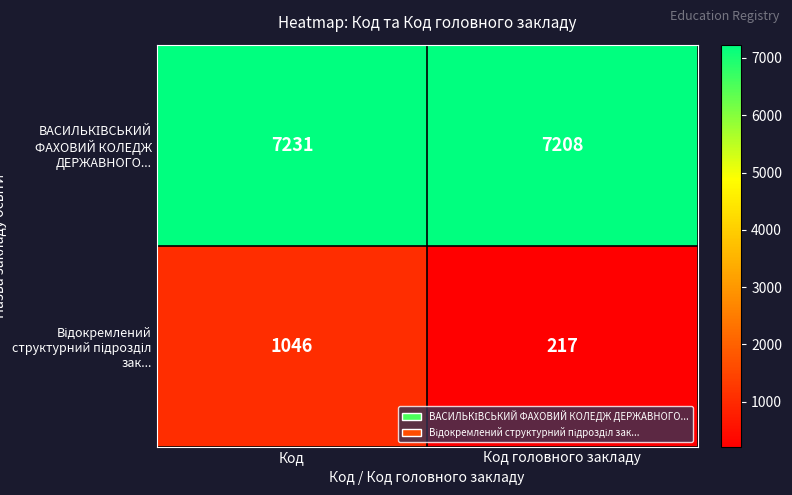

What is the spread (max minus min) of values at Код?

6185